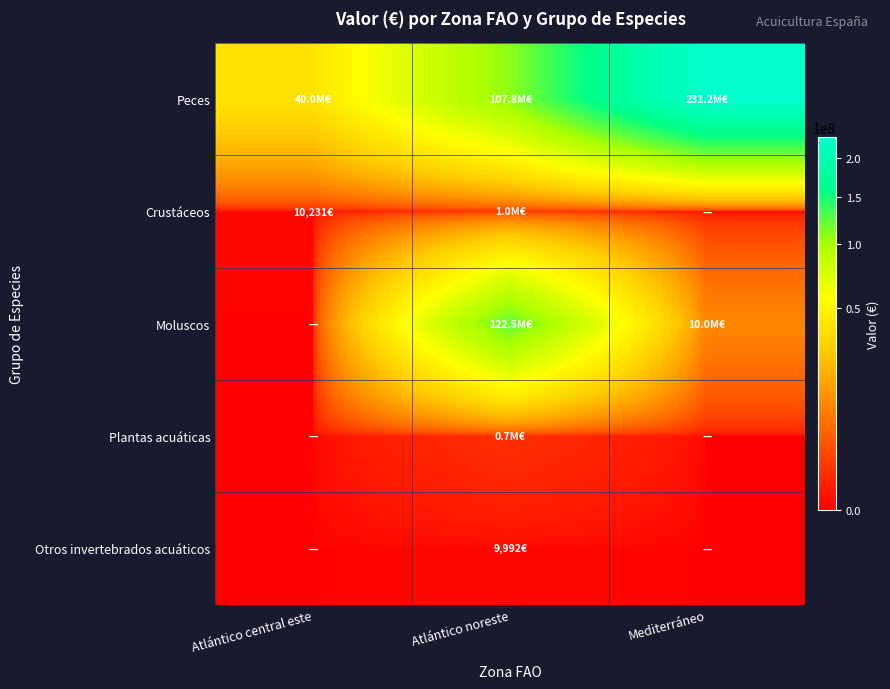

Between Mediterráneo and Atlántico central este, which is larger?

Mediterráneo